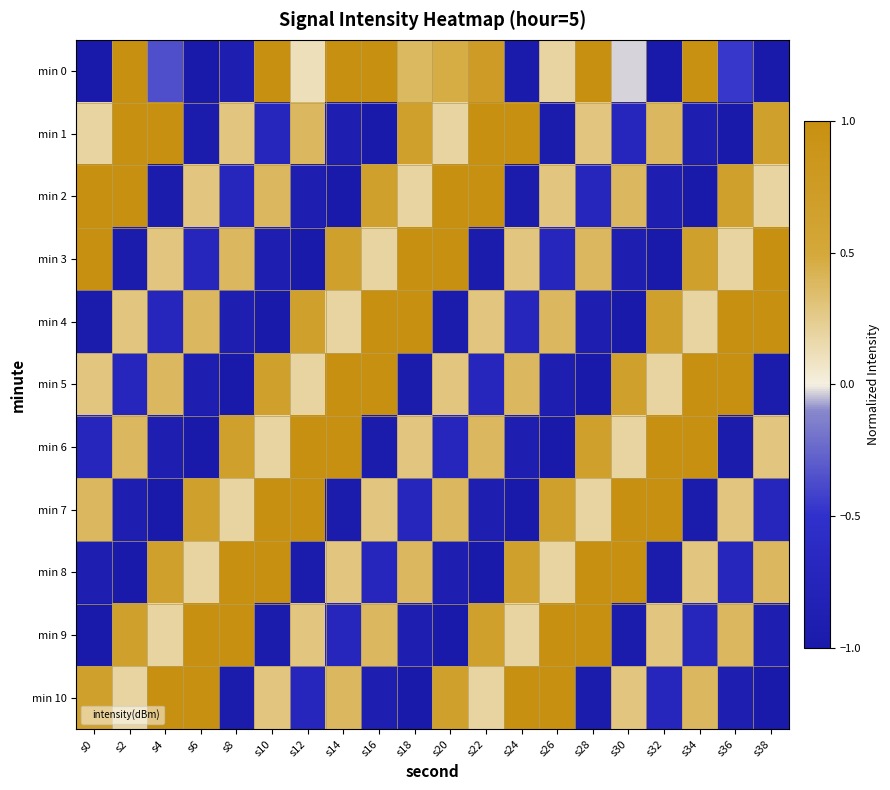

At how many categories does at least one series exceed 0?

20